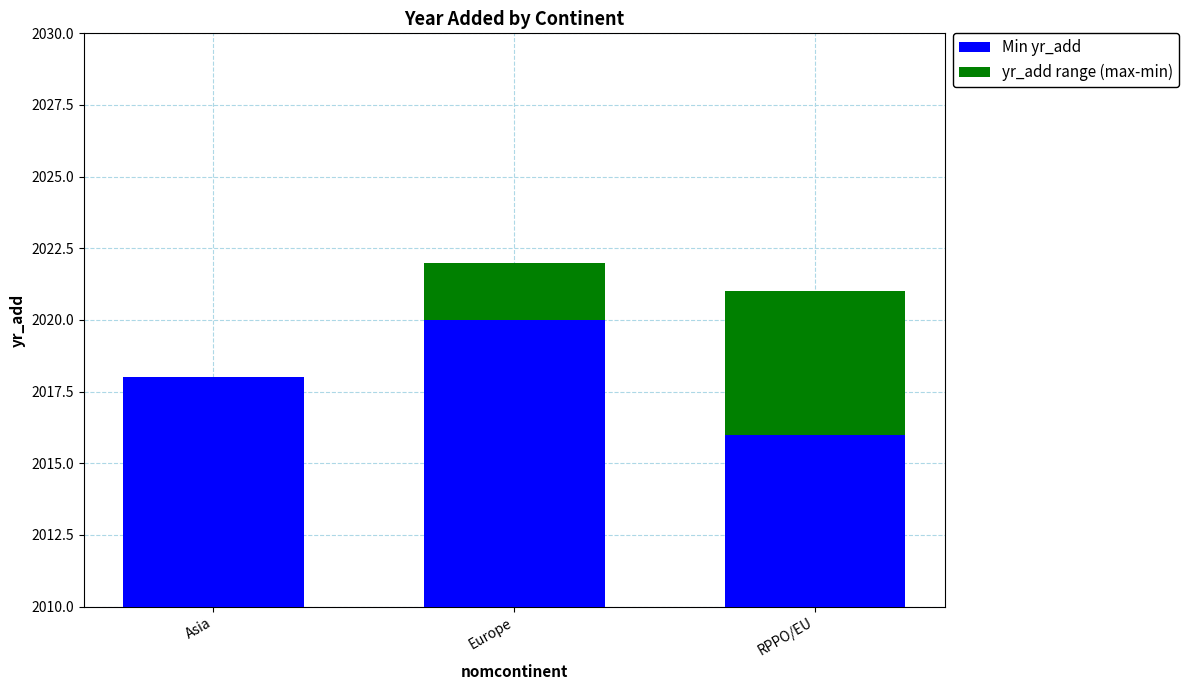

What is the value of the Min yr_add bar at the 1st from the left?

2018